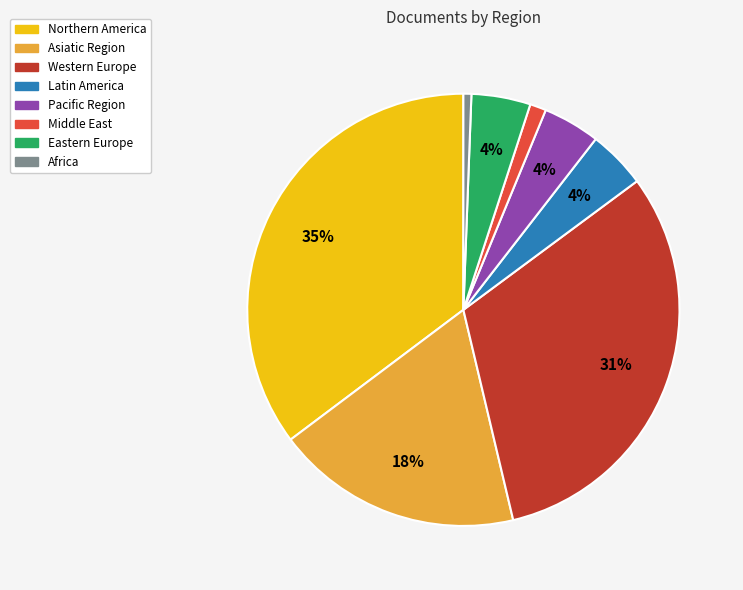

Is there any slice that represents more than half of the pie?

No